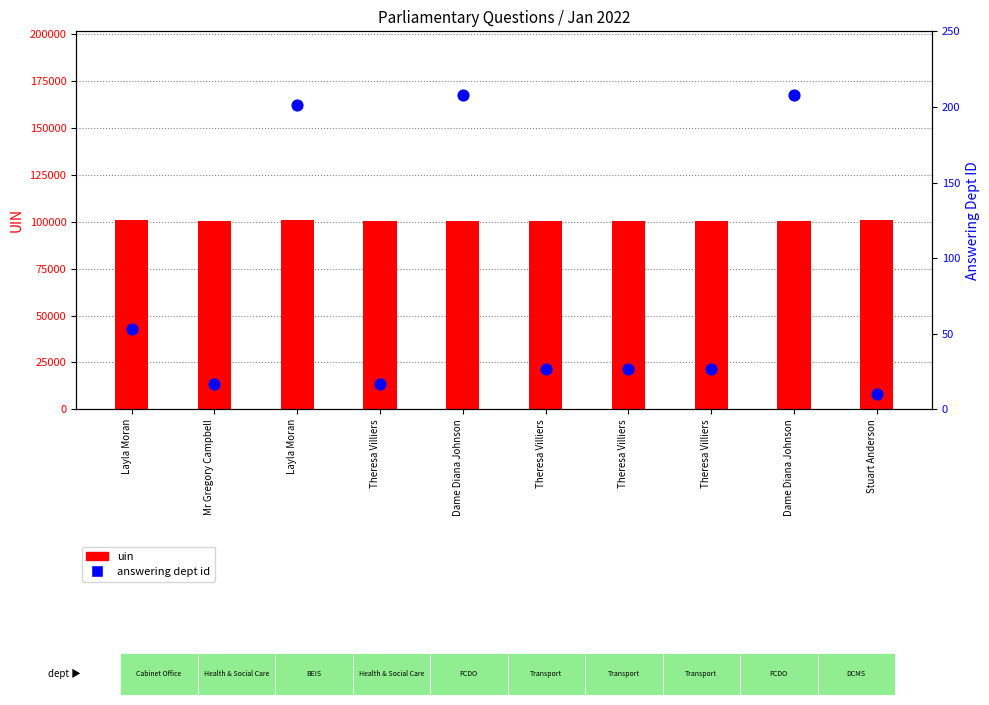

What are all the series names shown in the legend?

uin, answering dept id